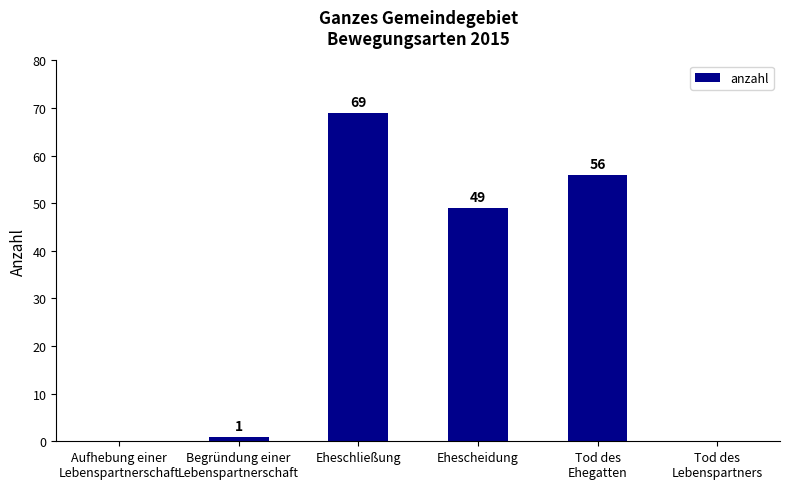

Are the bars horizontal?

No